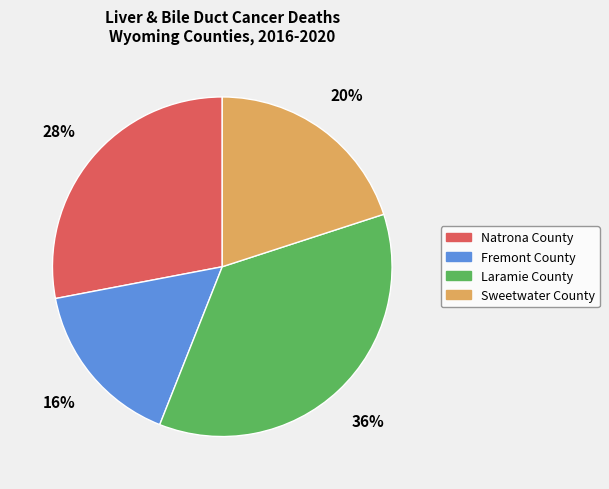

Combined, do Laramie County and Fremont County account for over 50%?

Yes